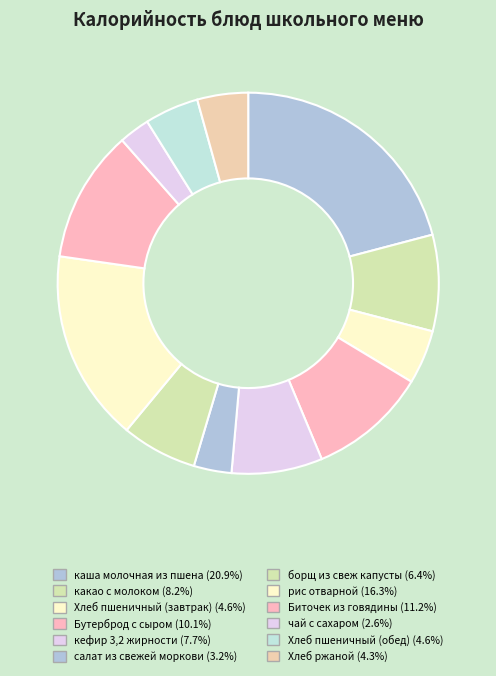

Is there a majority slice in this chart?

No